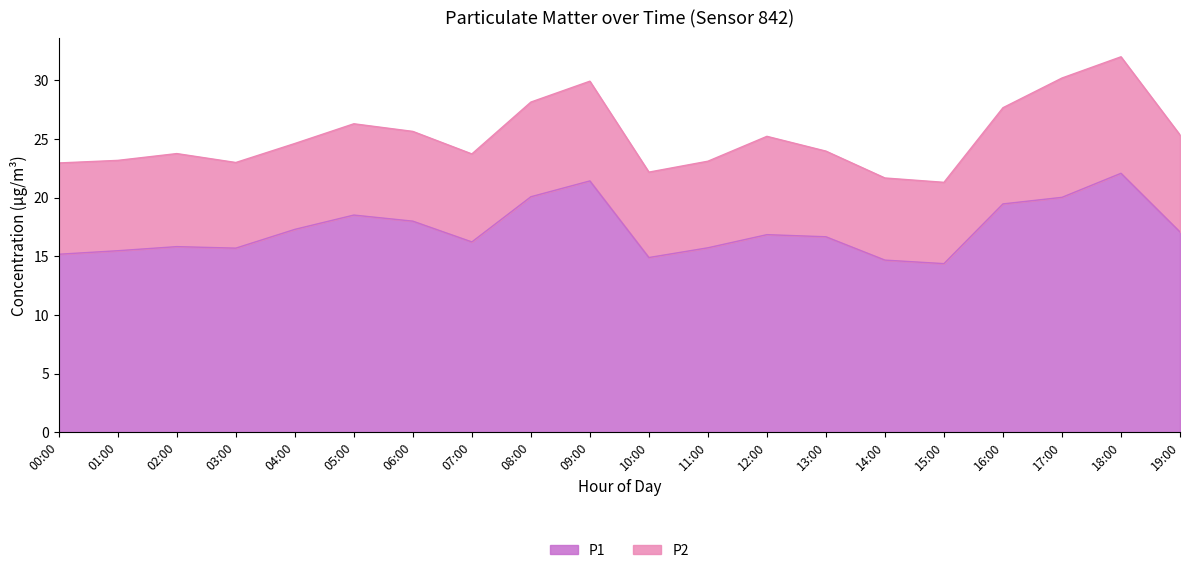

What is the difference between the maximum and minimum values in the P1 series?

7.7